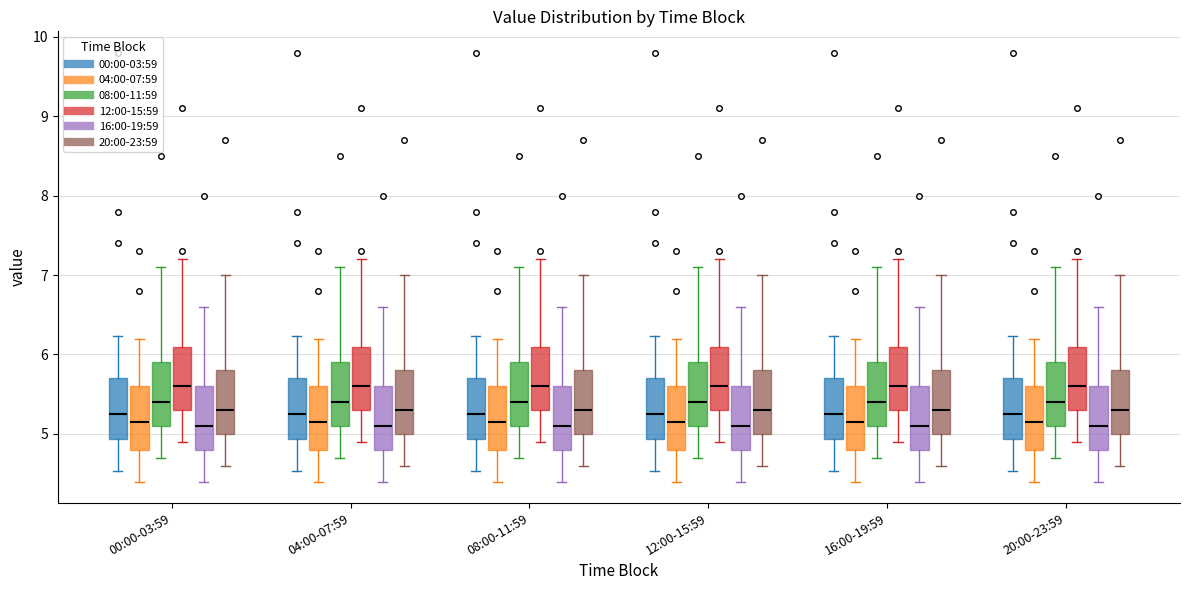

Reading left to right, transcribe this box plot: for each box, give where its median line is, the range the box spans, and where its two whiskers end, as read against the y-axis. The values are not printed on the chart, so give them approximately, as read against the axis.

00:00-03:59 (00:00-03:59): median 5.3, box 4.9 to 5.7, whiskers 4.5 to 6.2
00:00-03:59 (04:00-07:59): median 5.2, box 4.8 to 5.6, whiskers 4.4 to 6.2
00:00-03:59 (08:00-11:59): median 5.4, box 5.1 to 5.9, whiskers 4.7 to 7.1
00:00-03:59 (12:00-15:59): median 5.6, box 5.3 to 6.1, whiskers 4.9 to 7.2
00:00-03:59 (16:00-19:59): median 5.1, box 4.8 to 5.6, whiskers 4.4 to 6.6
00:00-03:59 (20:00-23:59): median 5.3, box 5.0 to 5.8, whiskers 4.6 to 7.0
04:00-07:59 (00:00-03:59): median 5.3, box 4.9 to 5.7, whiskers 4.5 to 6.2
04:00-07:59 (04:00-07:59): median 5.2, box 4.8 to 5.6, whiskers 4.4 to 6.2
04:00-07:59 (08:00-11:59): median 5.4, box 5.1 to 5.9, whiskers 4.7 to 7.1
04:00-07:59 (12:00-15:59): median 5.6, box 5.3 to 6.1, whiskers 4.9 to 7.2
04:00-07:59 (16:00-19:59): median 5.1, box 4.8 to 5.6, whiskers 4.4 to 6.6
04:00-07:59 (20:00-23:59): median 5.3, box 5.0 to 5.8, whiskers 4.6 to 7.0
08:00-11:59 (00:00-03:59): median 5.3, box 4.9 to 5.7, whiskers 4.5 to 6.2
08:00-11:59 (04:00-07:59): median 5.2, box 4.8 to 5.6, whiskers 4.4 to 6.2
08:00-11:59 (08:00-11:59): median 5.4, box 5.1 to 5.9, whiskers 4.7 to 7.1
08:00-11:59 (12:00-15:59): median 5.6, box 5.3 to 6.1, whiskers 4.9 to 7.2
08:00-11:59 (16:00-19:59): median 5.1, box 4.8 to 5.6, whiskers 4.4 to 6.6
08:00-11:59 (20:00-23:59): median 5.3, box 5.0 to 5.8, whiskers 4.6 to 7.0
12:00-15:59 (00:00-03:59): median 5.3, box 4.9 to 5.7, whiskers 4.5 to 6.2
12:00-15:59 (04:00-07:59): median 5.2, box 4.8 to 5.6, whiskers 4.4 to 6.2
12:00-15:59 (08:00-11:59): median 5.4, box 5.1 to 5.9, whiskers 4.7 to 7.1
12:00-15:59 (12:00-15:59): median 5.6, box 5.3 to 6.1, whiskers 4.9 to 7.2
12:00-15:59 (16:00-19:59): median 5.1, box 4.8 to 5.6, whiskers 4.4 to 6.6
12:00-15:59 (20:00-23:59): median 5.3, box 5.0 to 5.8, whiskers 4.6 to 7.0
16:00-19:59 (00:00-03:59): median 5.3, box 4.9 to 5.7, whiskers 4.5 to 6.2
16:00-19:59 (04:00-07:59): median 5.2, box 4.8 to 5.6, whiskers 4.4 to 6.2
16:00-19:59 (08:00-11:59): median 5.4, box 5.1 to 5.9, whiskers 4.7 to 7.1
16:00-19:59 (12:00-15:59): median 5.6, box 5.3 to 6.1, whiskers 4.9 to 7.2
16:00-19:59 (16:00-19:59): median 5.1, box 4.8 to 5.6, whiskers 4.4 to 6.6
16:00-19:59 (20:00-23:59): median 5.3, box 5.0 to 5.8, whiskers 4.6 to 7.0
20:00-23:59 (00:00-03:59): median 5.3, box 4.9 to 5.7, whiskers 4.5 to 6.2
20:00-23:59 (04:00-07:59): median 5.2, box 4.8 to 5.6, whiskers 4.4 to 6.2
20:00-23:59 (08:00-11:59): median 5.4, box 5.1 to 5.9, whiskers 4.7 to 7.1
20:00-23:59 (12:00-15:59): median 5.6, box 5.3 to 6.1, whiskers 4.9 to 7.2
20:00-23:59 (16:00-19:59): median 5.1, box 4.8 to 5.6, whiskers 4.4 to 6.6
20:00-23:59 (20:00-23:59): median 5.3, box 5.0 to 5.8, whiskers 4.6 to 7.0